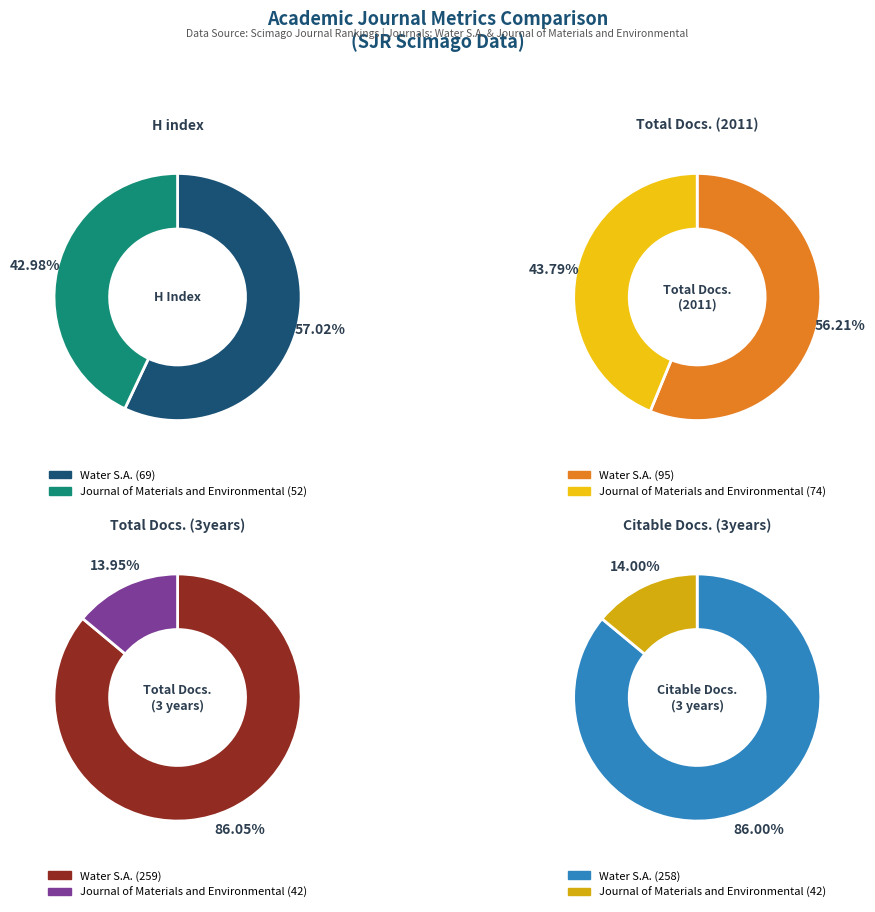

To the nearest percent, what portion does Water S.A. represent?

86%